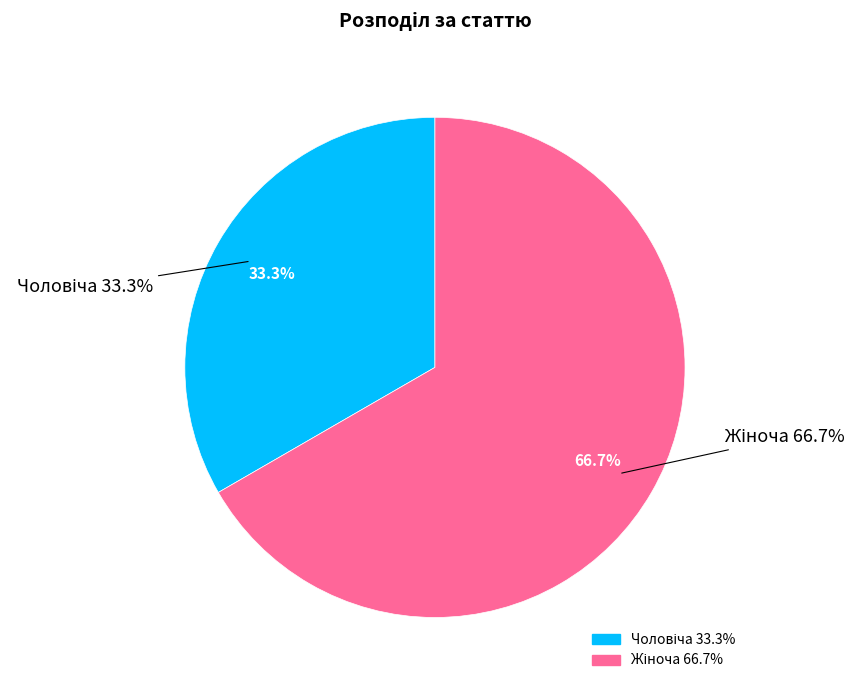

What is the smallest slice in the pie chart?

Чоловіча